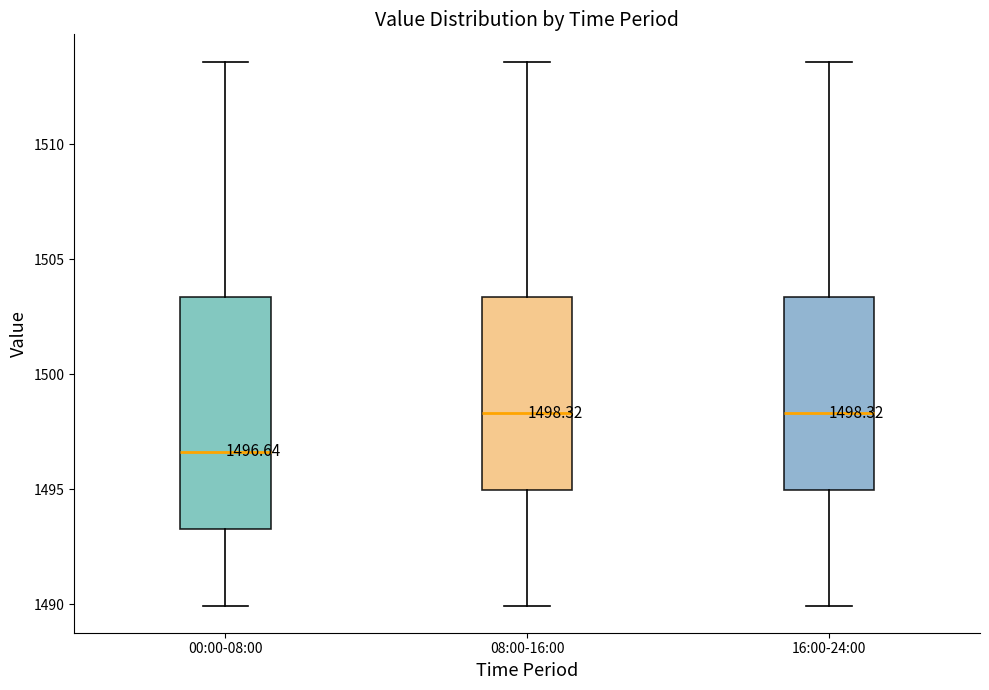

Which box is the tallest, from its lower edge to its upper edge?

00:00-08:00